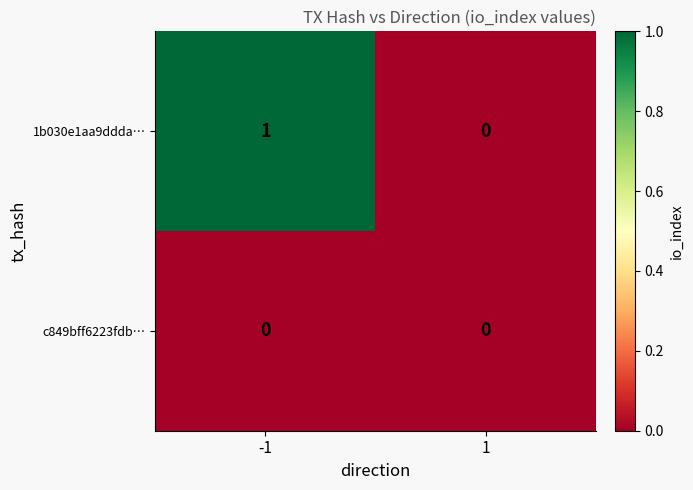

Rank the series at -1 from highest to lowest value.

1b030e1aa9ddda…, c849bff6223fdb…